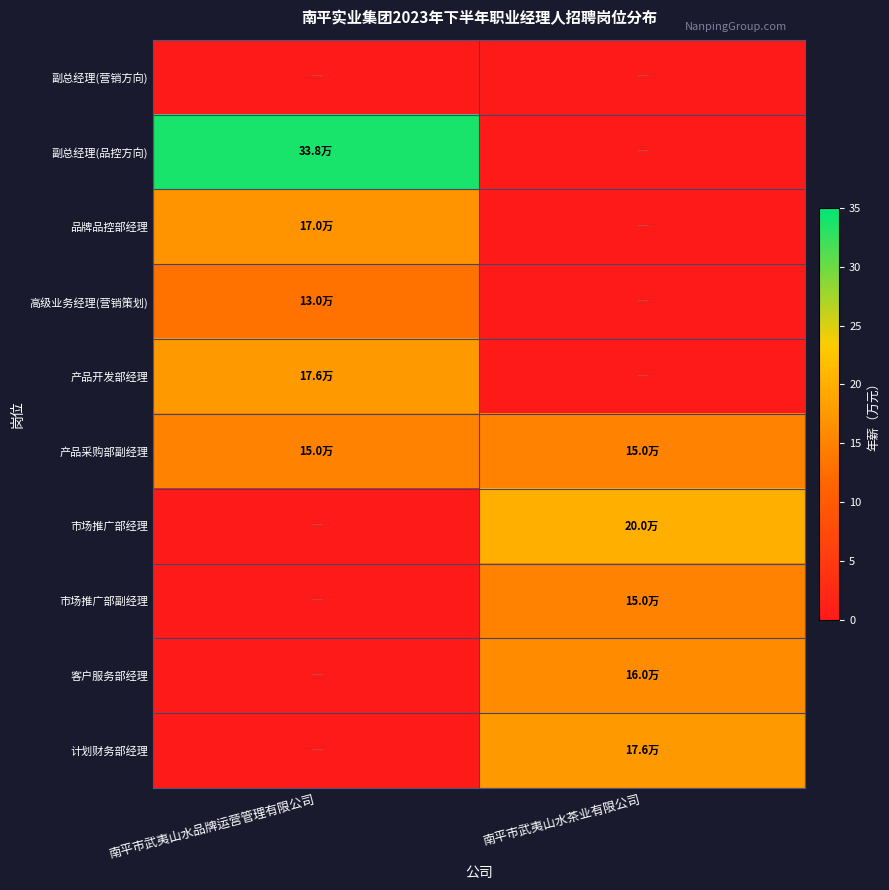

List the series in order of their peak value, highest first.

副总经理(品控方向), 市场推广部经理, 产品开发部经理, 计划财务部经理, 品牌品控部经理, 客户服务部经理, 产品采购部副经理, 市场推广部副经理, 高级业务经理(营销策划), 副总经理(营销方向)